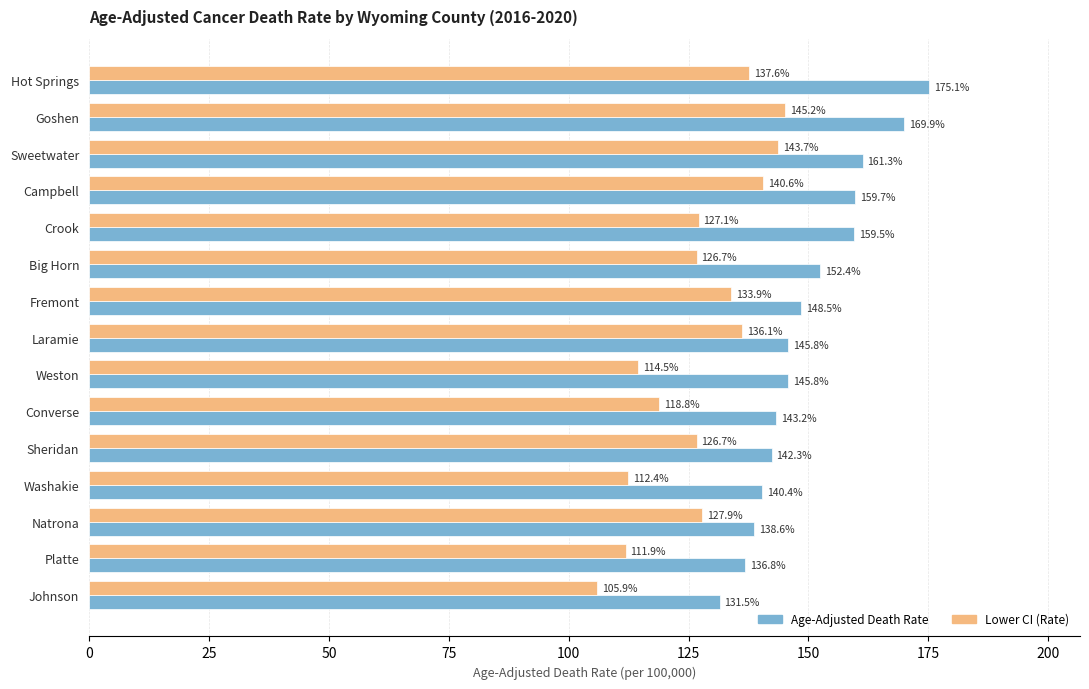

Count the number of categories in the chart.

15